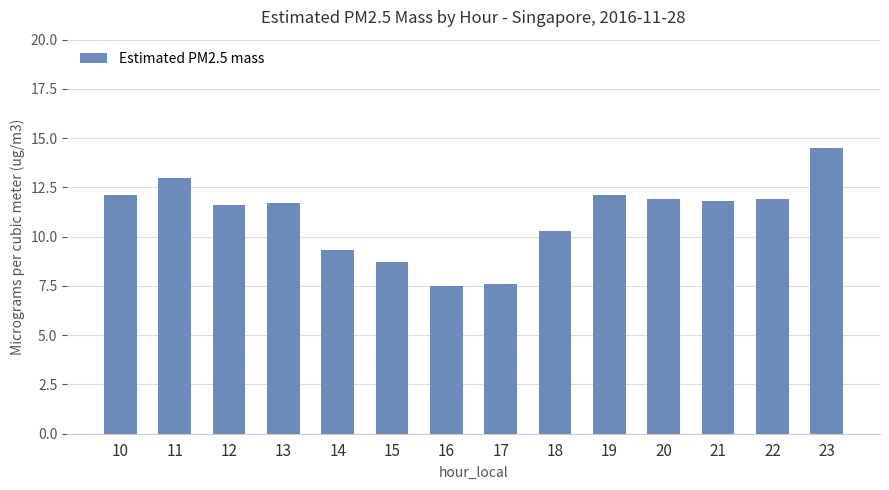

Are the bars horizontal?

No